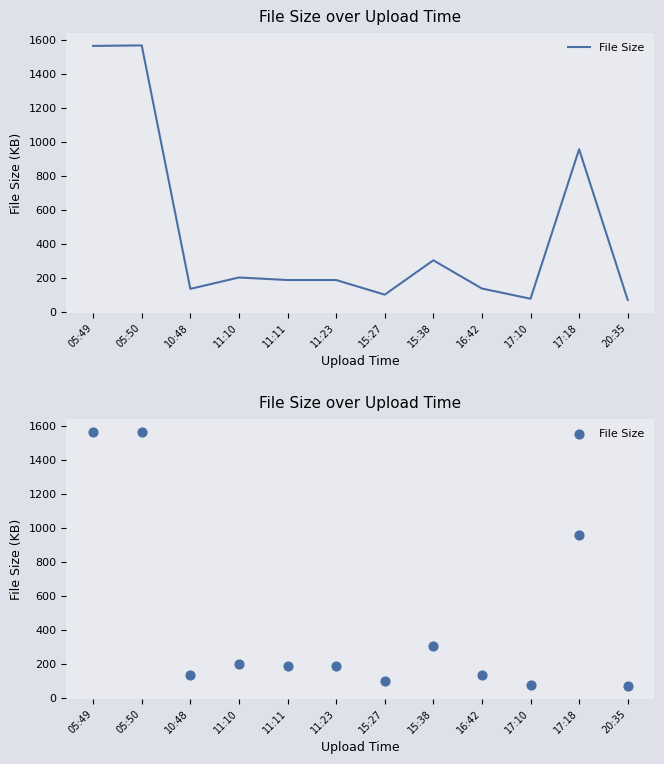

What is the change in value from 17:10 to 17:18?

+879